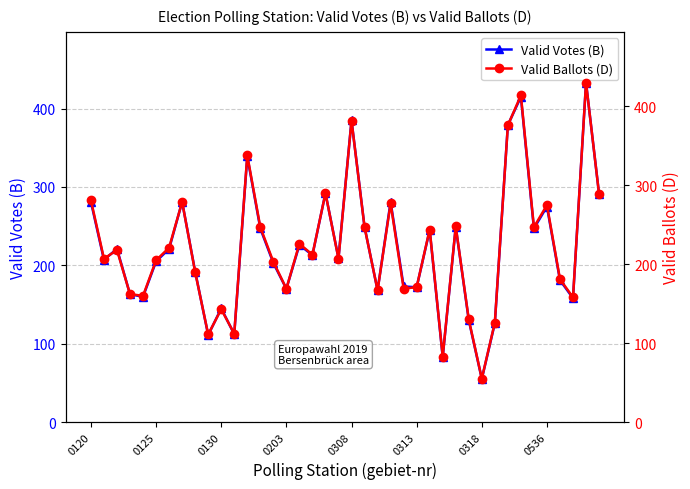

What is the value of the Valid Votes (B) point at the 38th from the left?

158